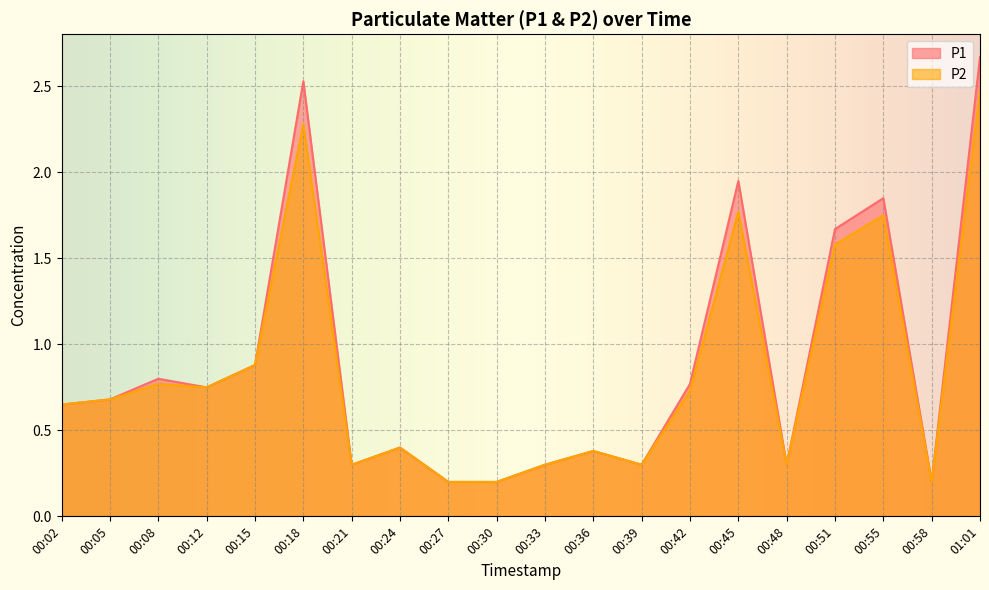

Is the value of P1 at 00:36 greater than the value of P2 at 00:58?

Yes